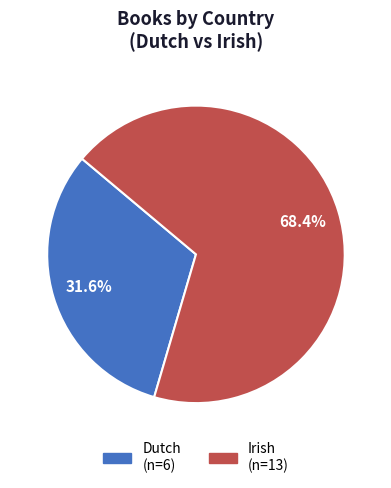

How much of the chart is everything except Irish?

31.6%